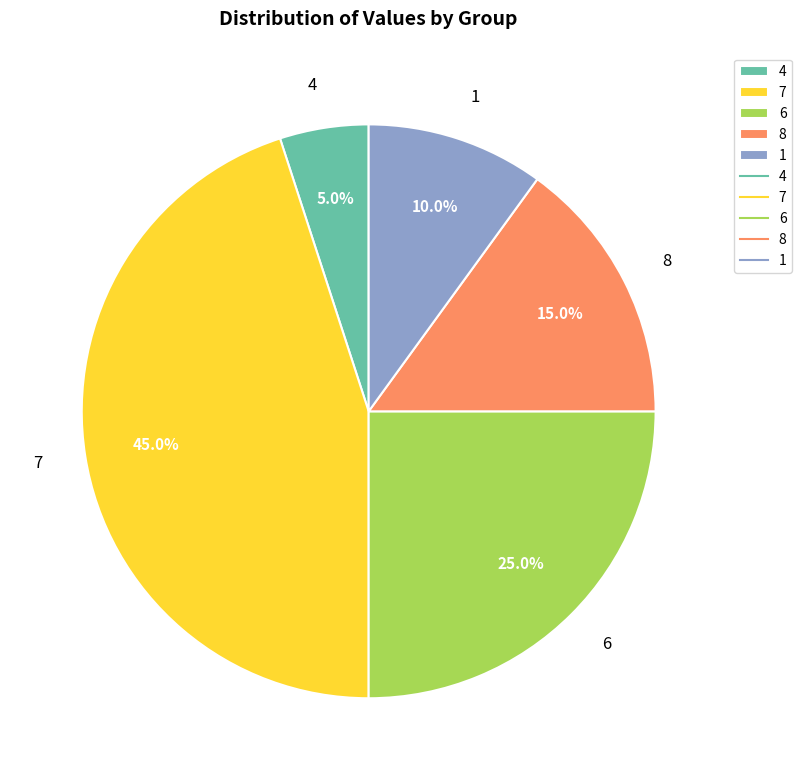

Approximately how many times larger is the value at 6 compared to 4?

5.0